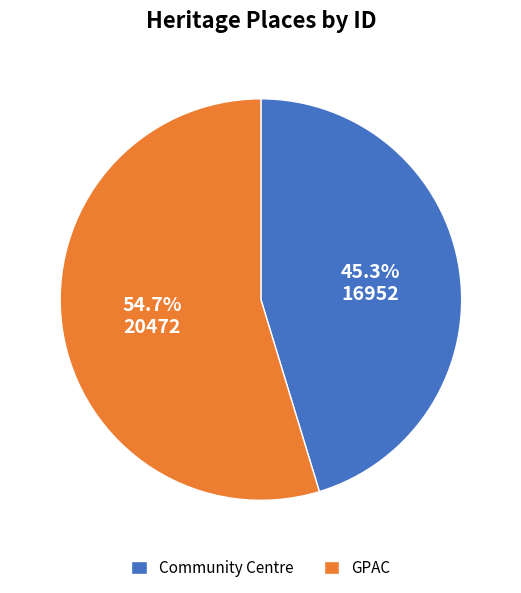

To the nearest percent, what percentage of the pie is Community Centre?

45%